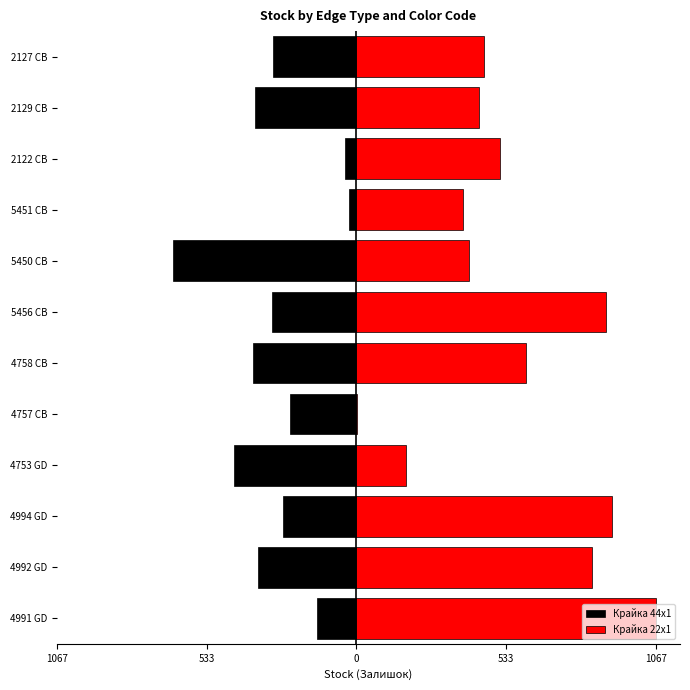

Is it true that Крайка 22x1 equals 1001 at 4758 CB?

False